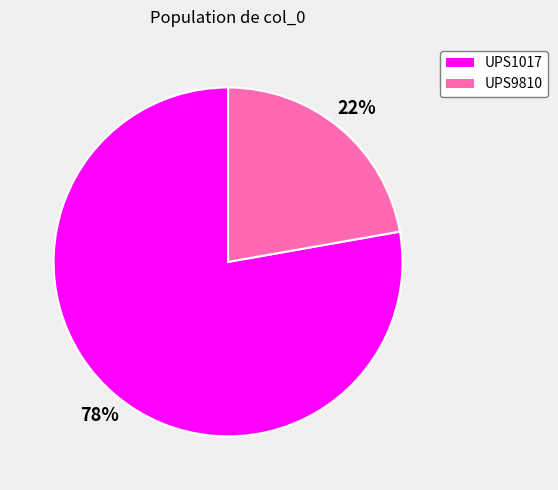

What is the ratio of the value at UPS9810 to the value at UPS1017?

0.3